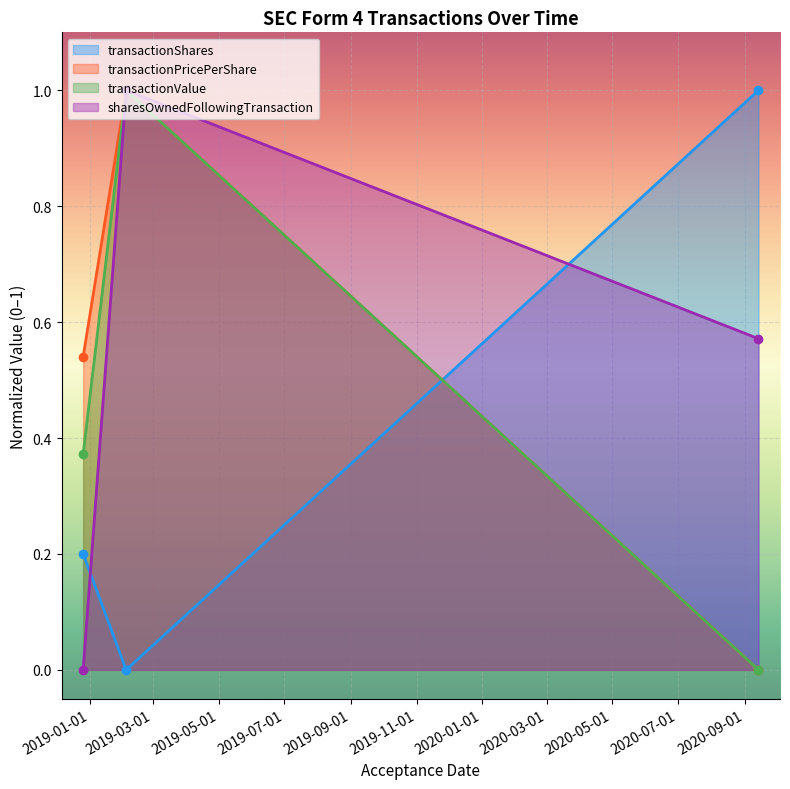

True or false: transactionShares has a value of 1.0 at 2020-09-14.

True